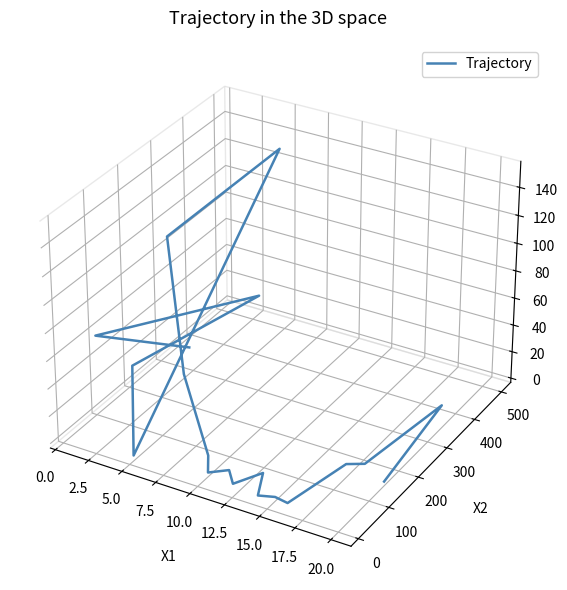

How many data points are above 0?

3